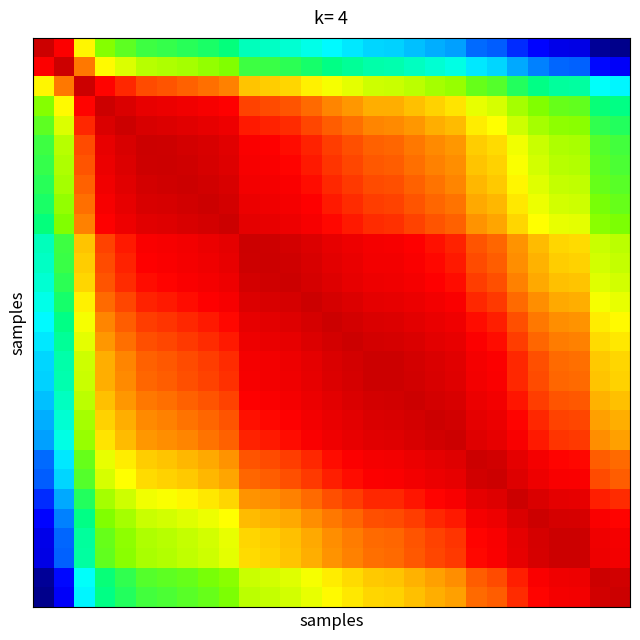

At how many categories does at least one series exceed 0?

29